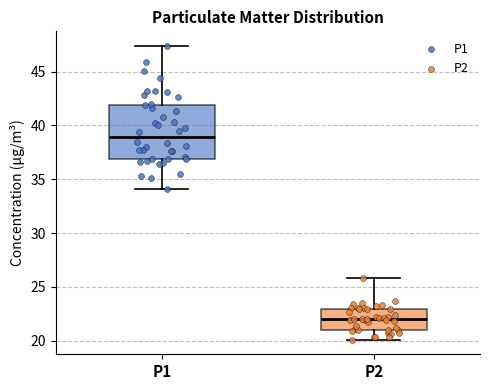

Reading left to right, transcribe this box plot: for each box, give where its median line is, the range the box spans, and where its two whiskers end, as read against the y-axis. The values are not printed on the chart, so give them approximately, as read against the axis.

P1: median 39.0, box 37.0 to 42.0, whiskers 34.0 to 47.5
P2: median 22.0, box 21.0 to 23.0, whiskers 20.0 to 26.0